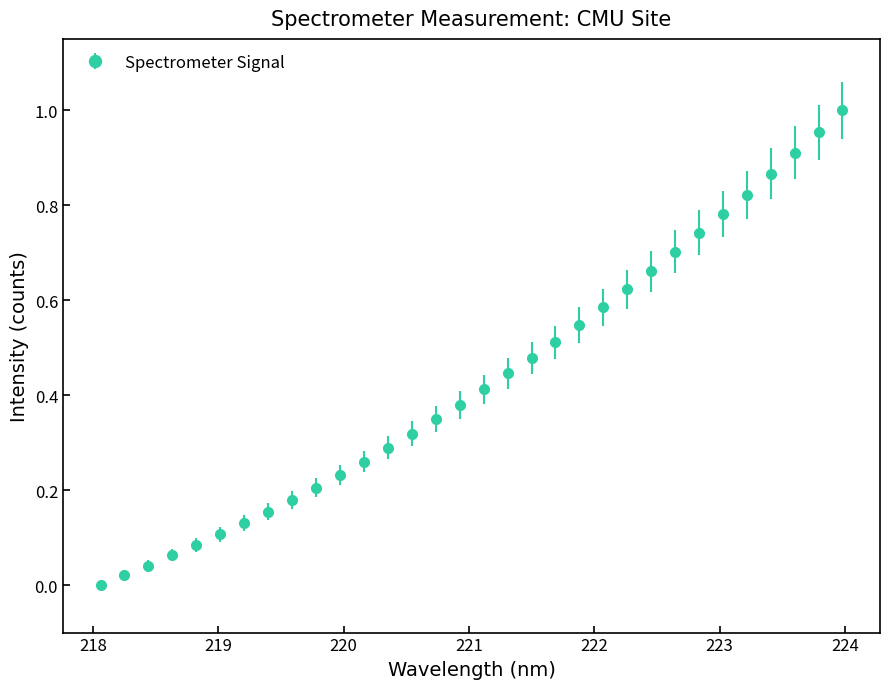

What is the sum of all values?

13.9